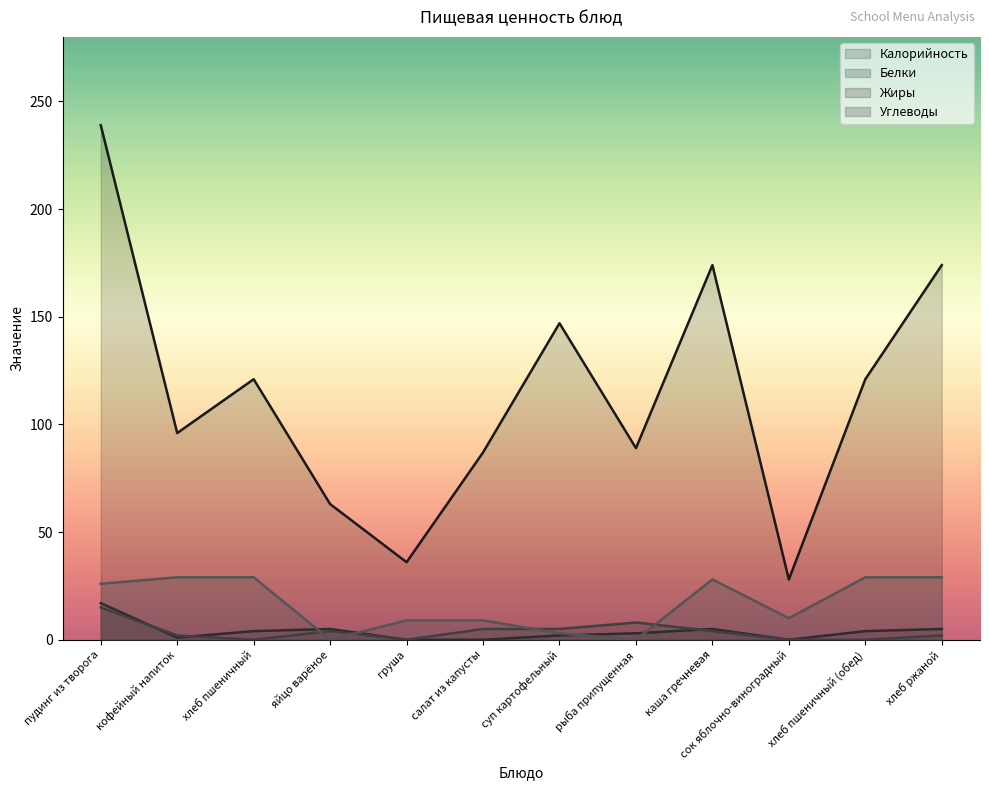

Between каша гречневая and кофейный напиток, which is larger?

каша гречневая